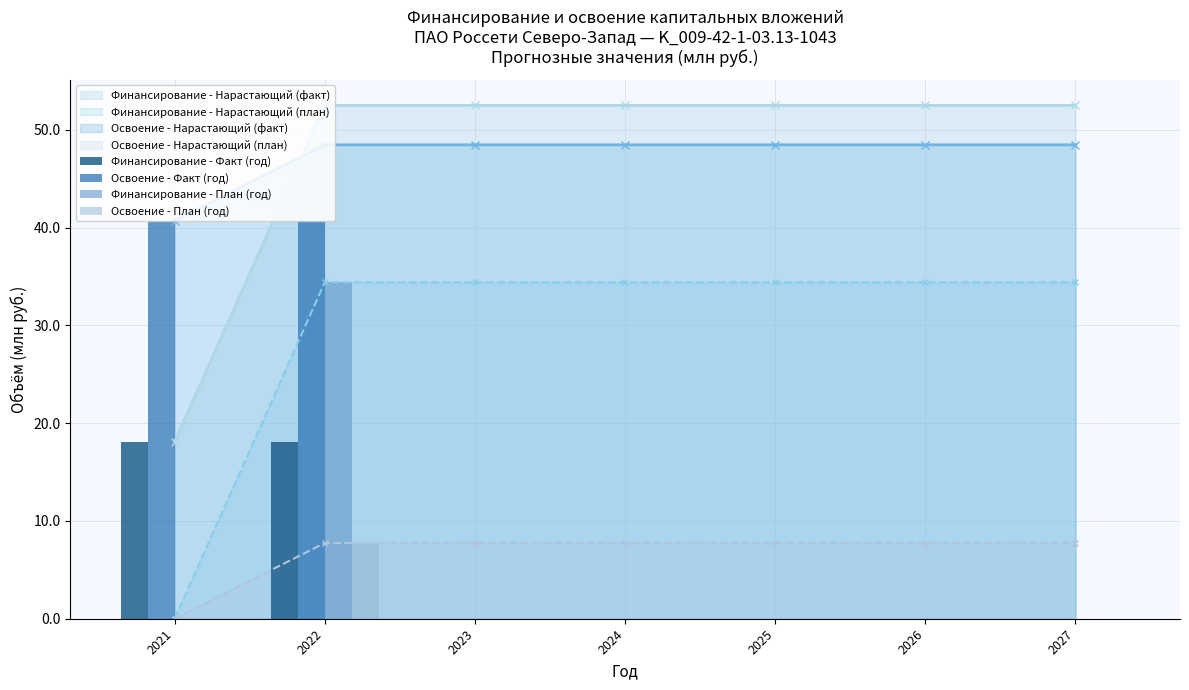

Which series has the largest range (max minus min)?

Освоение - Факт (год)